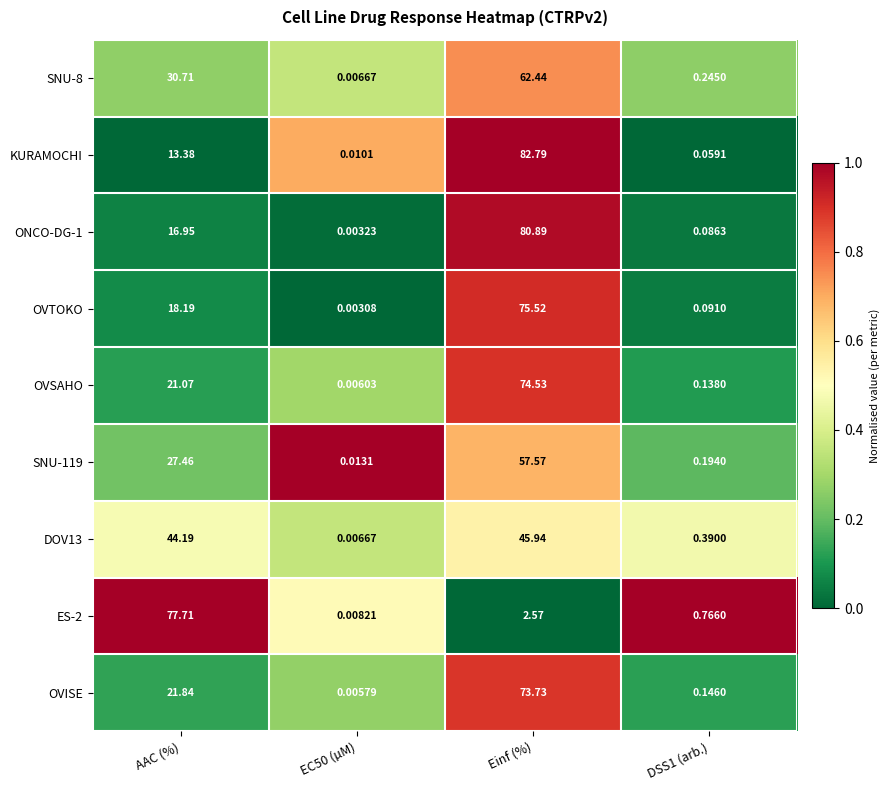

Which series has the largest range (max minus min)?

KURAMOCHI